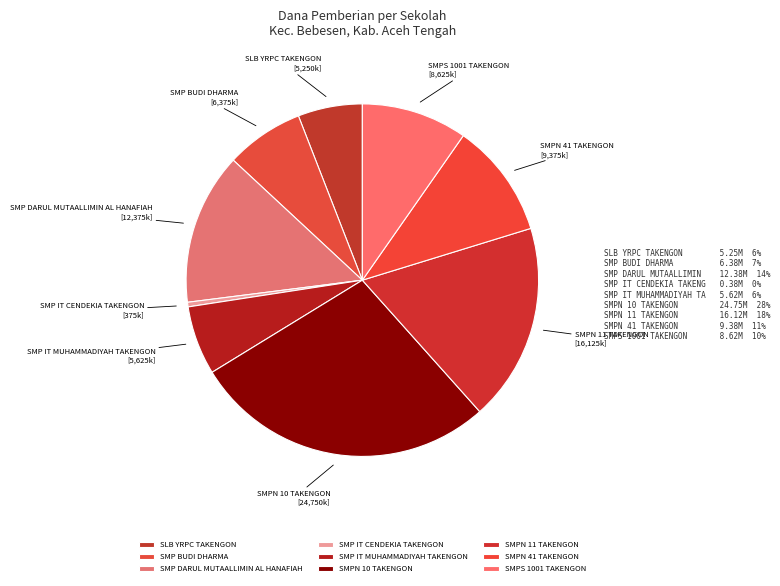

Count the number of slices in the pie.

9